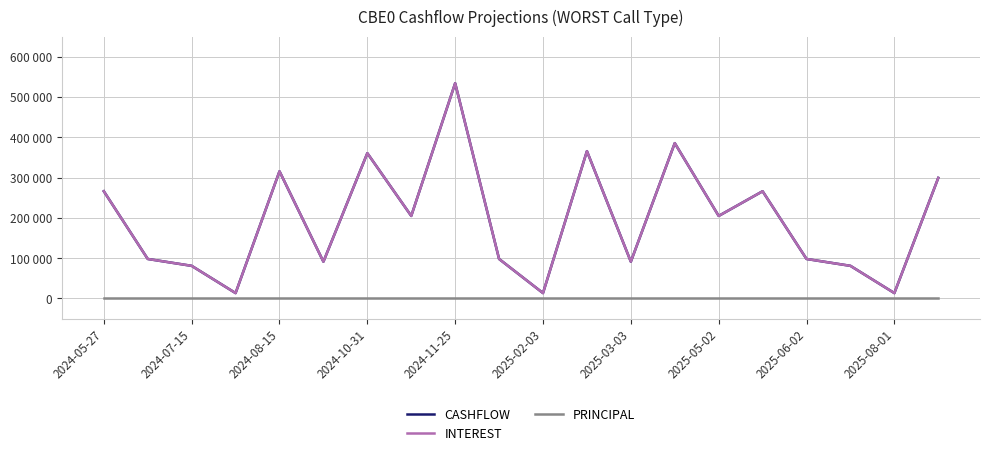

Reading right to left, extract all data points from this chart.

CASHFLOW: 299491.3	13371.6	81027.6	98124.8	266301.2	204979.0	385839.3	91359.1	365922.1	13371.6	98124.8	534680.2	204979.0	360875.5	91359.1	315879.4	13371.6	81027.6	98124.8	266301.2
INTEREST: 299491.3	13371.6	81027.6	98124.8	266301.2	204979.0	385839.3	91359.1	365922.1	13371.6	98124.8	534680.2	204979.0	360875.5	91359.1	315879.4	13371.6	81027.6	98124.8	266301.2
PRINCIPAL: 0.0	0.0	0.0	0.0	0.0	0.0	0.0	0.0	0.0	0.0	0.0	0.0	0.0	0.0	0.0	0.0	0.0	0.0	0.0	0.0